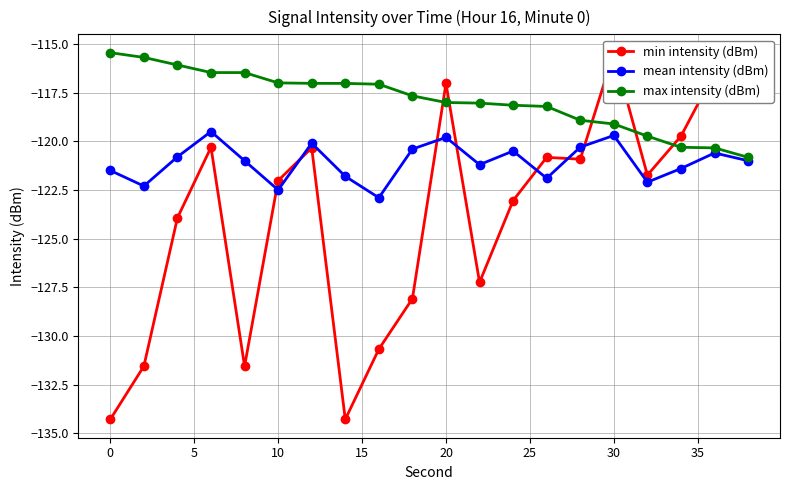

Is it true that max intensity (dBm) equals -117.0 at 10?

True